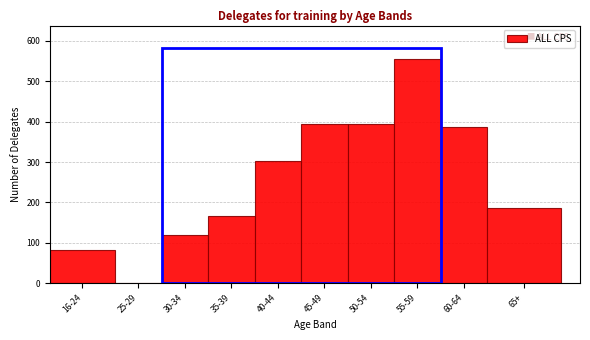

Which category has the highest value across all series?

55-59